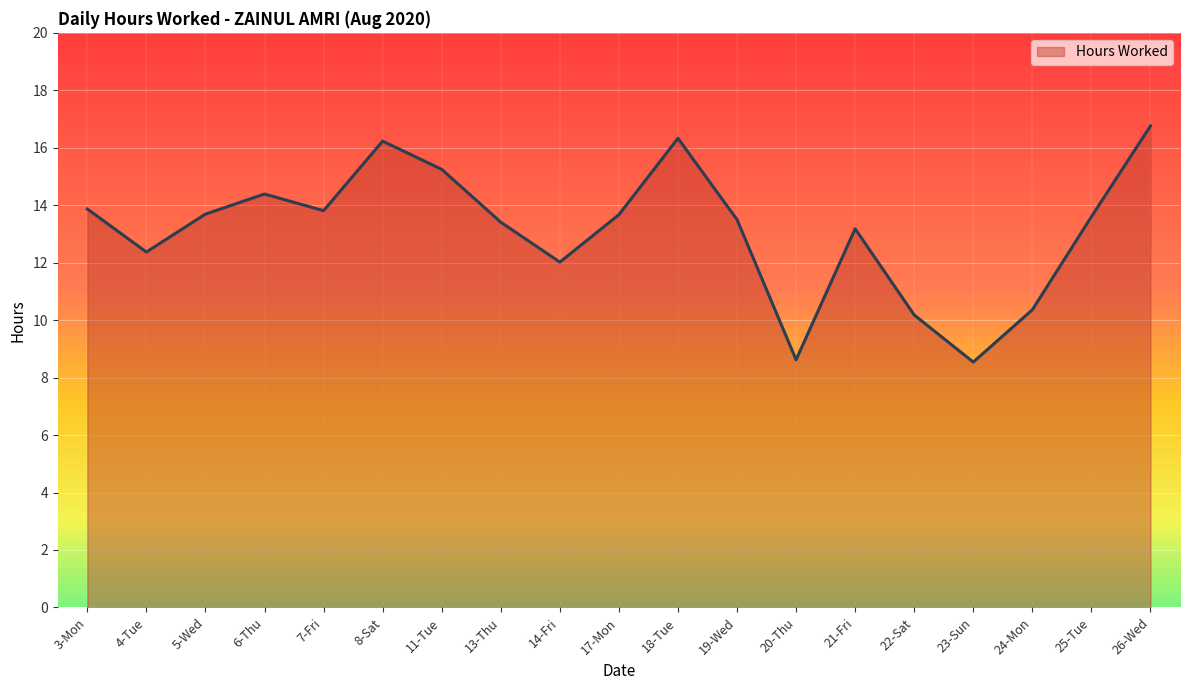

Count the number of categories in the chart.

19